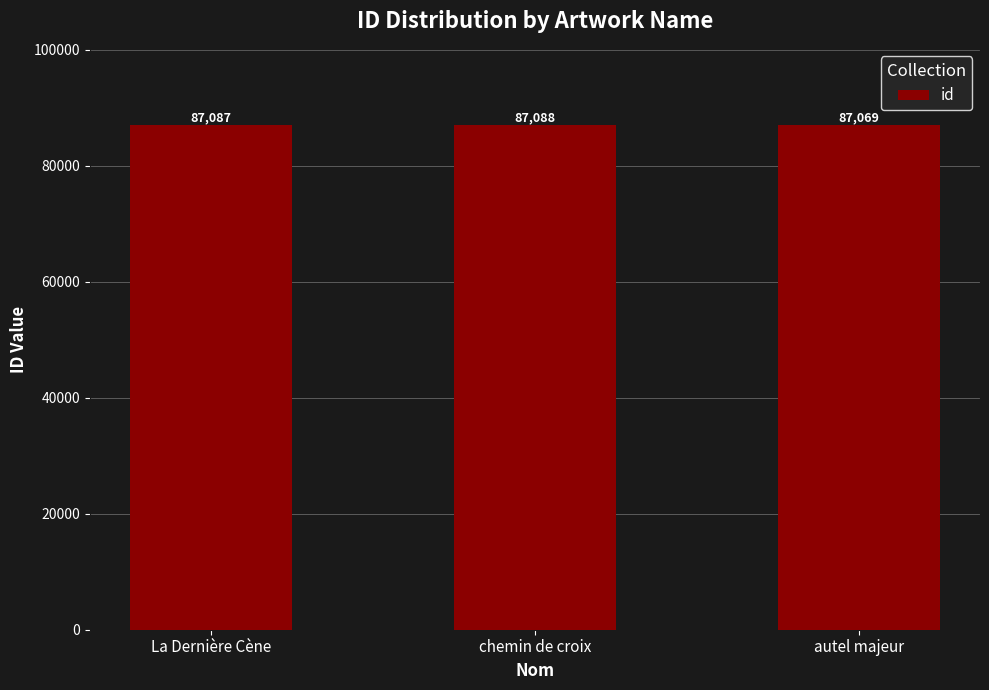

Which category has the lowest value across all series?

autel majeur